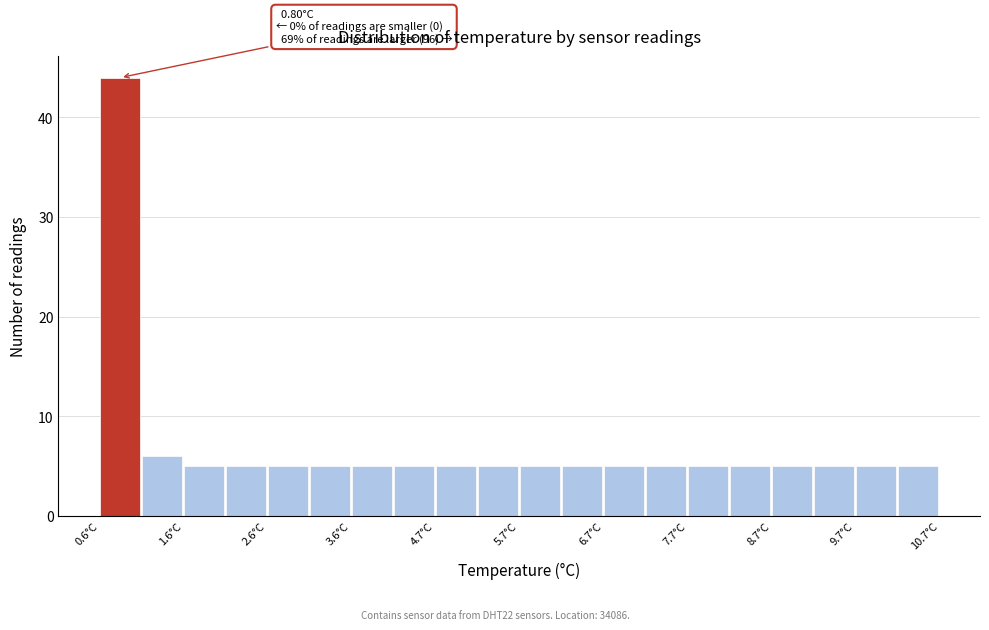

Over which range of the x-axis is the bar tallest?

0.65 to 1.15